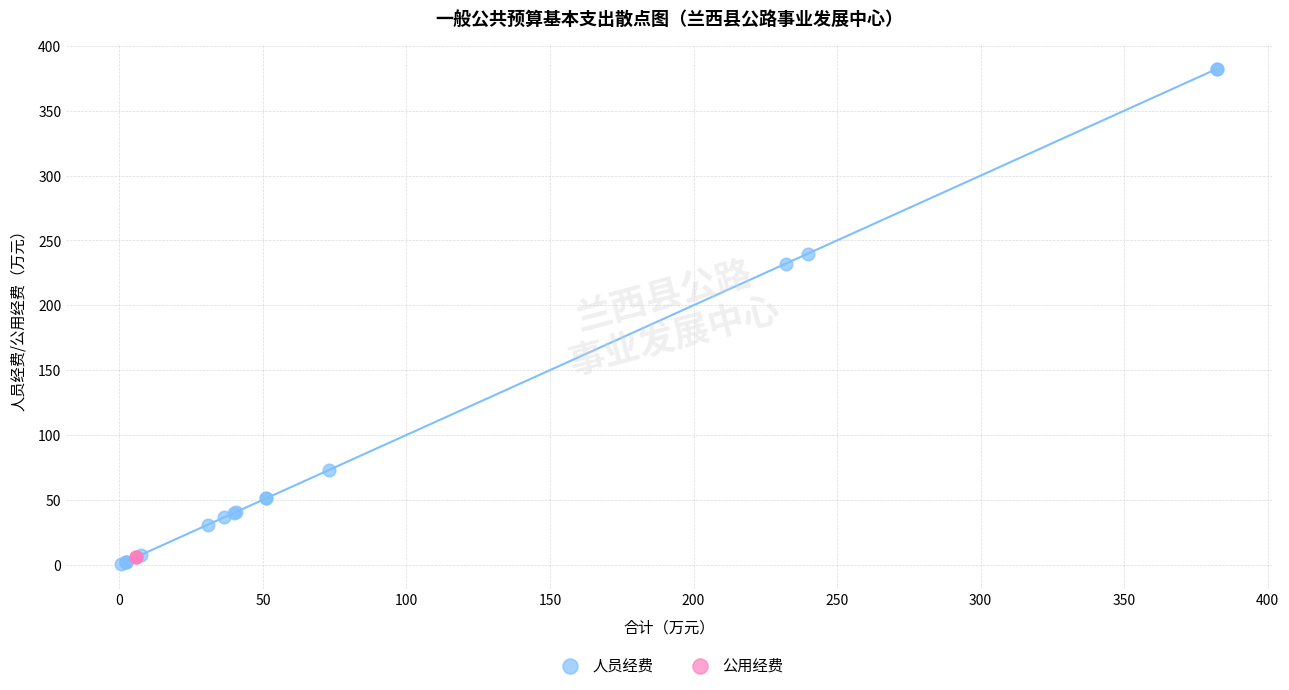

Which series contains the highest Y value?

人员经费